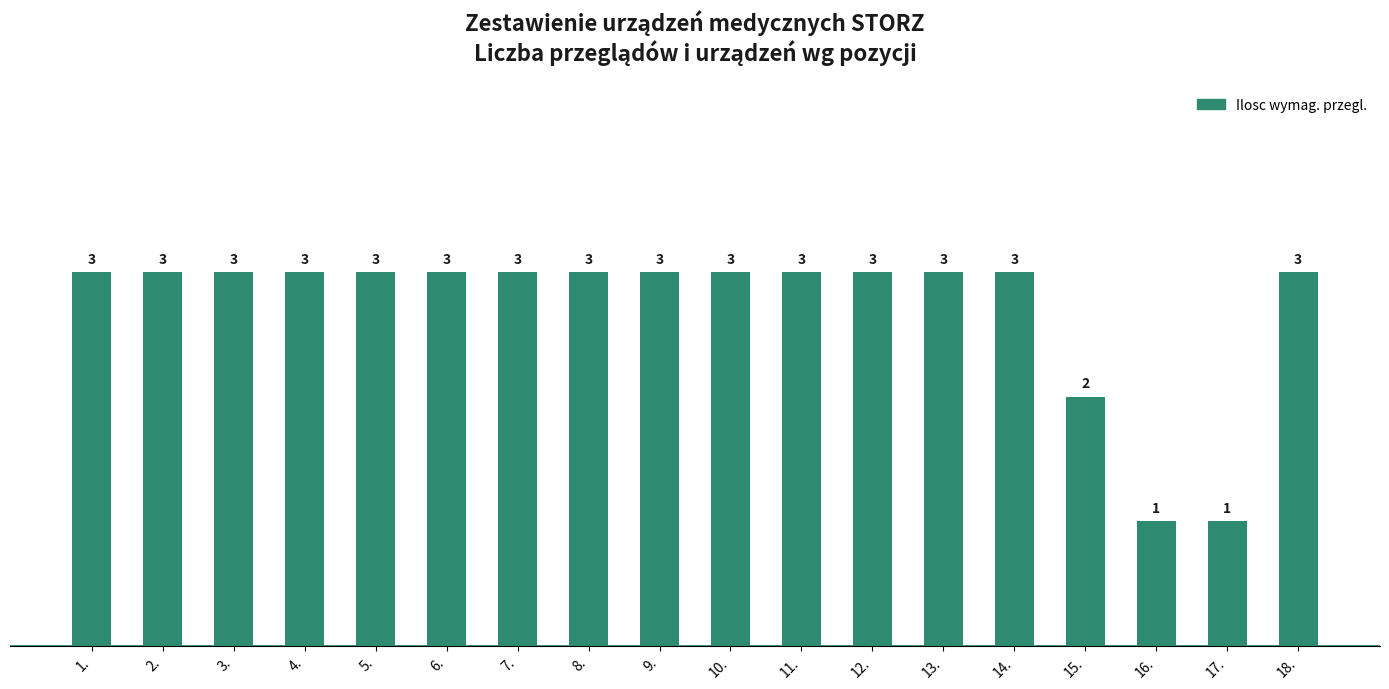

What position from the right is 4.?

15